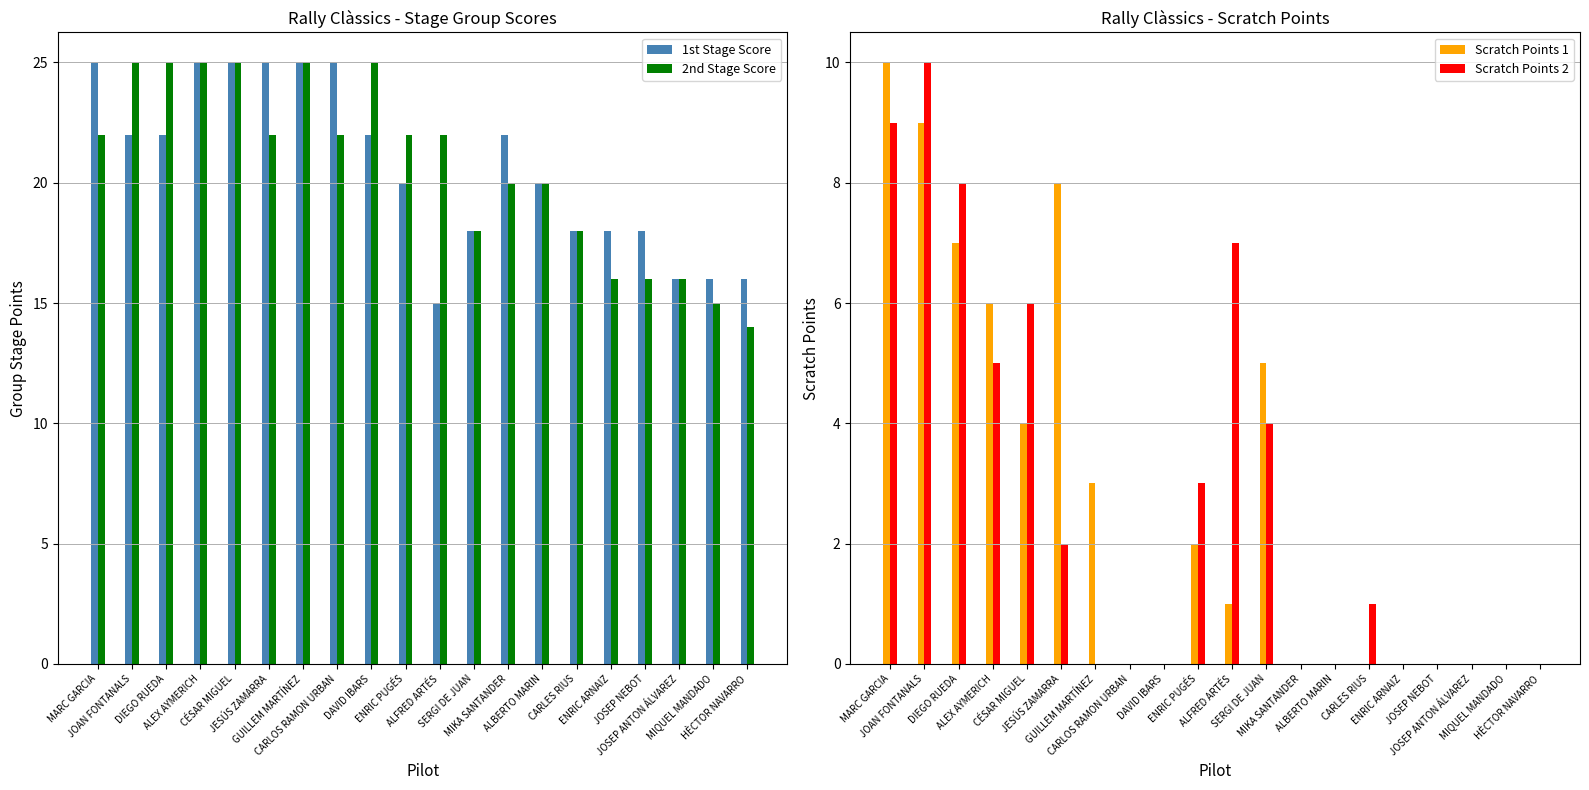

What is the value of the 2nd Stage Score bar at the 7th from the left?

25